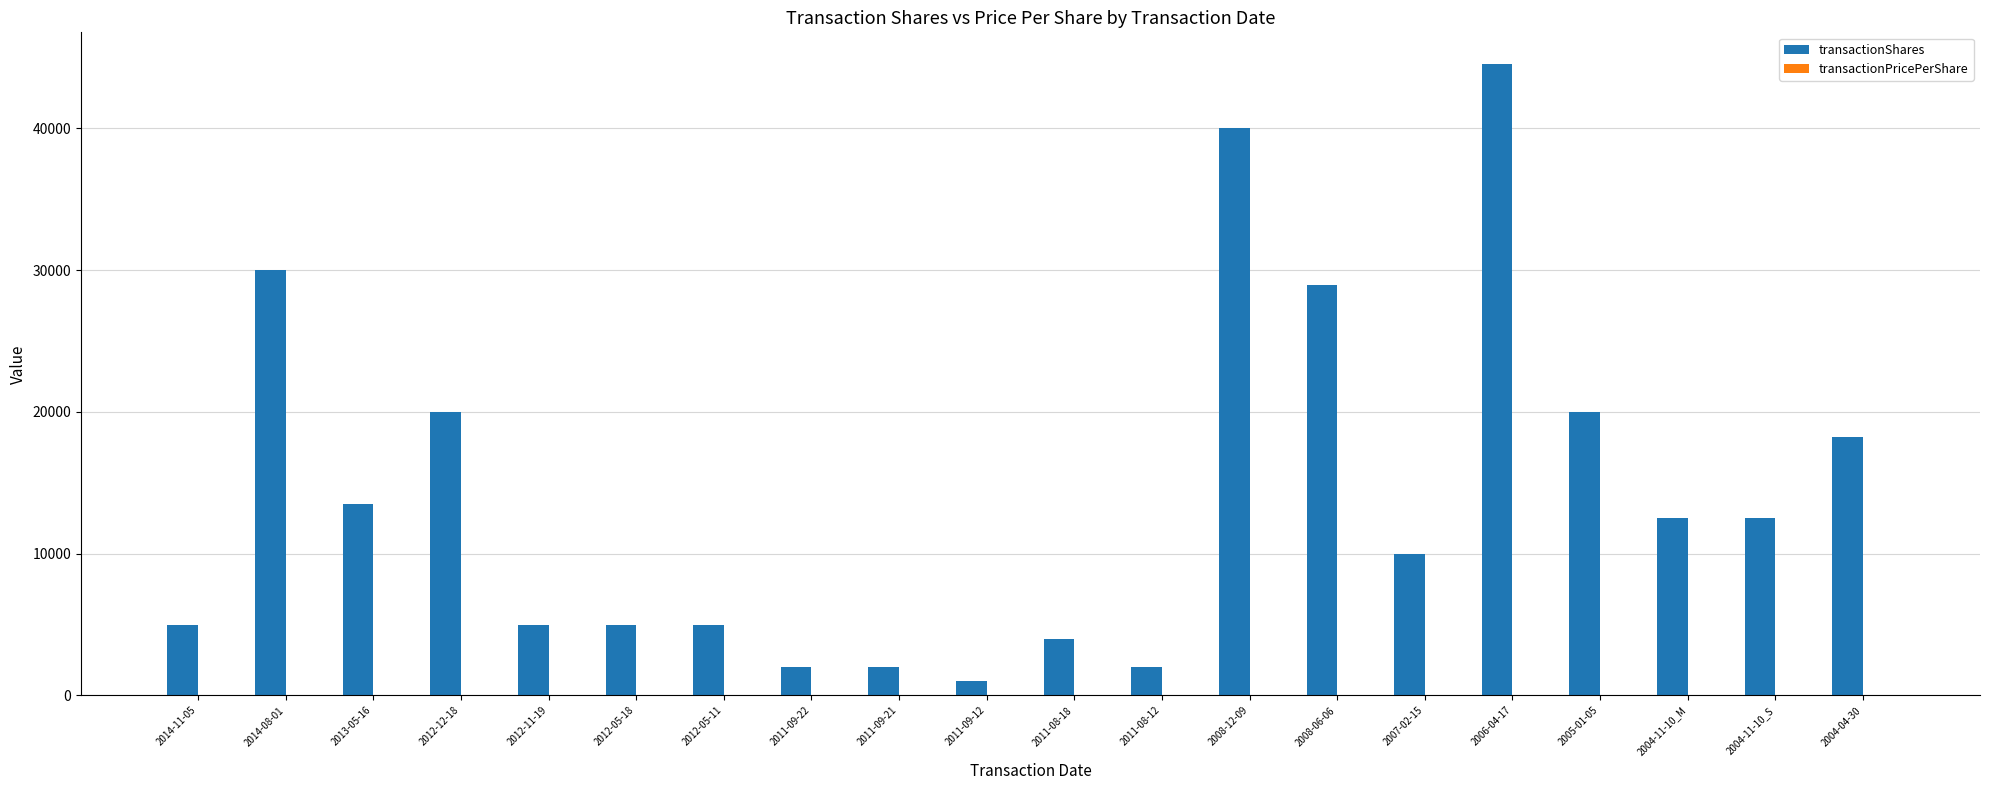

Which series has the largest total across all categories?

transactionShares